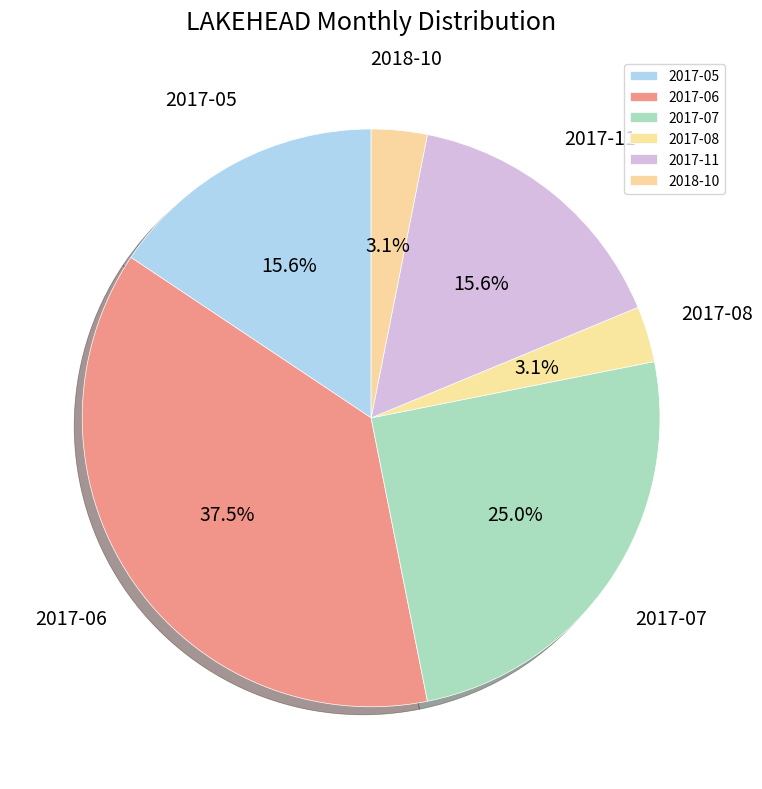

To the nearest percent, what portion does 2017-05 represent?

16%